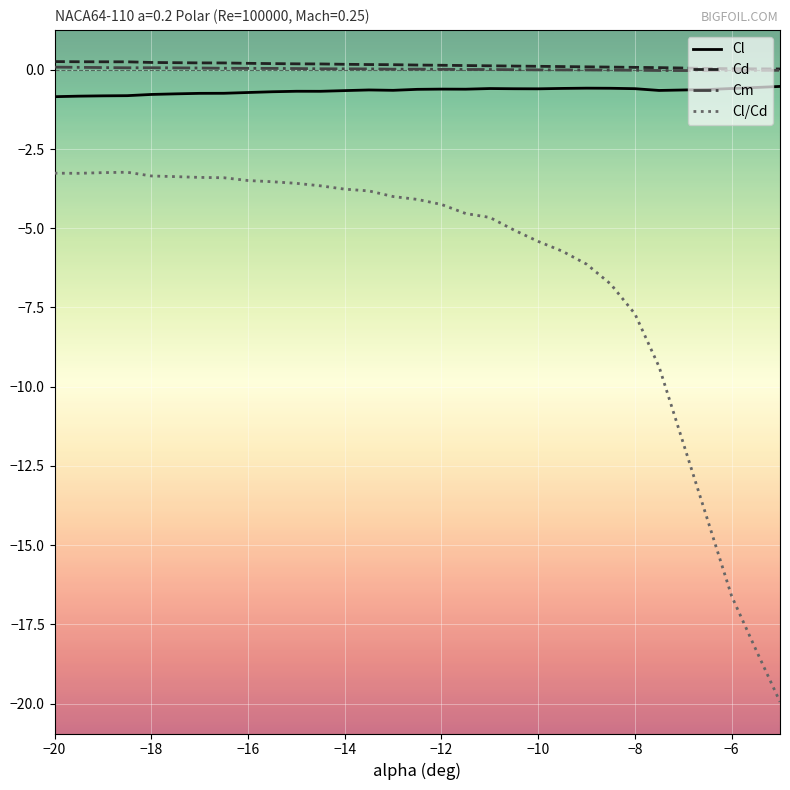

True or false: Cl and Cm cross at least once.

False